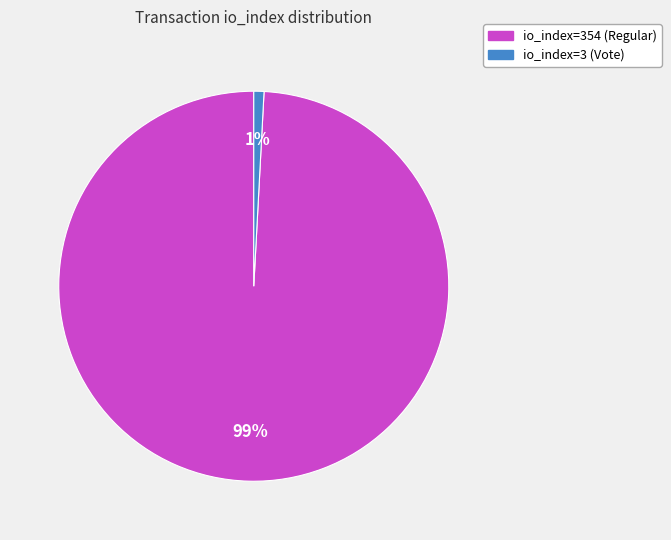

Which category has the smallest portion of the pie?

io_index=3 (Vote)